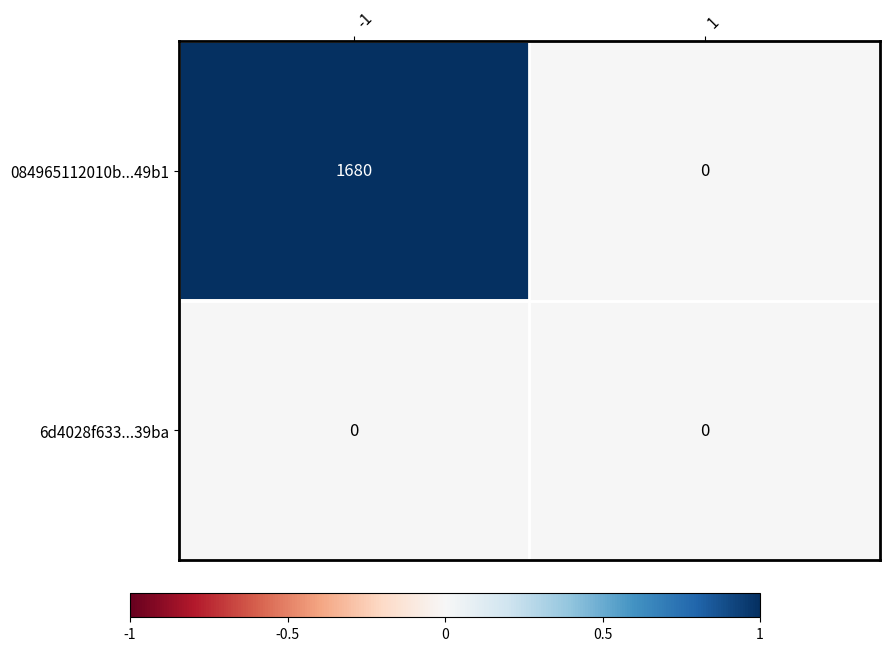

Rank the series at -1 from highest to lowest value.

084965112010b...49b1, 6d4028f633...39ba